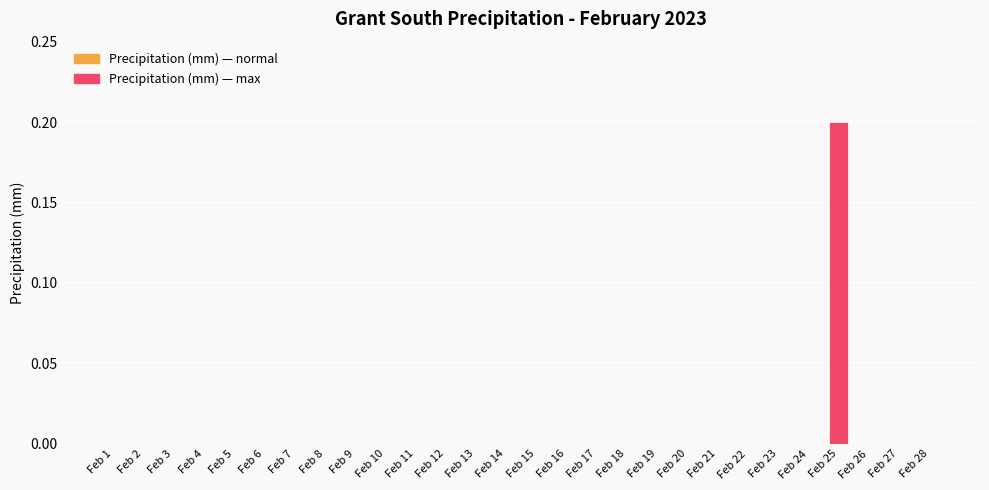

The value at Feb 15 is 0.0. True or false?

True